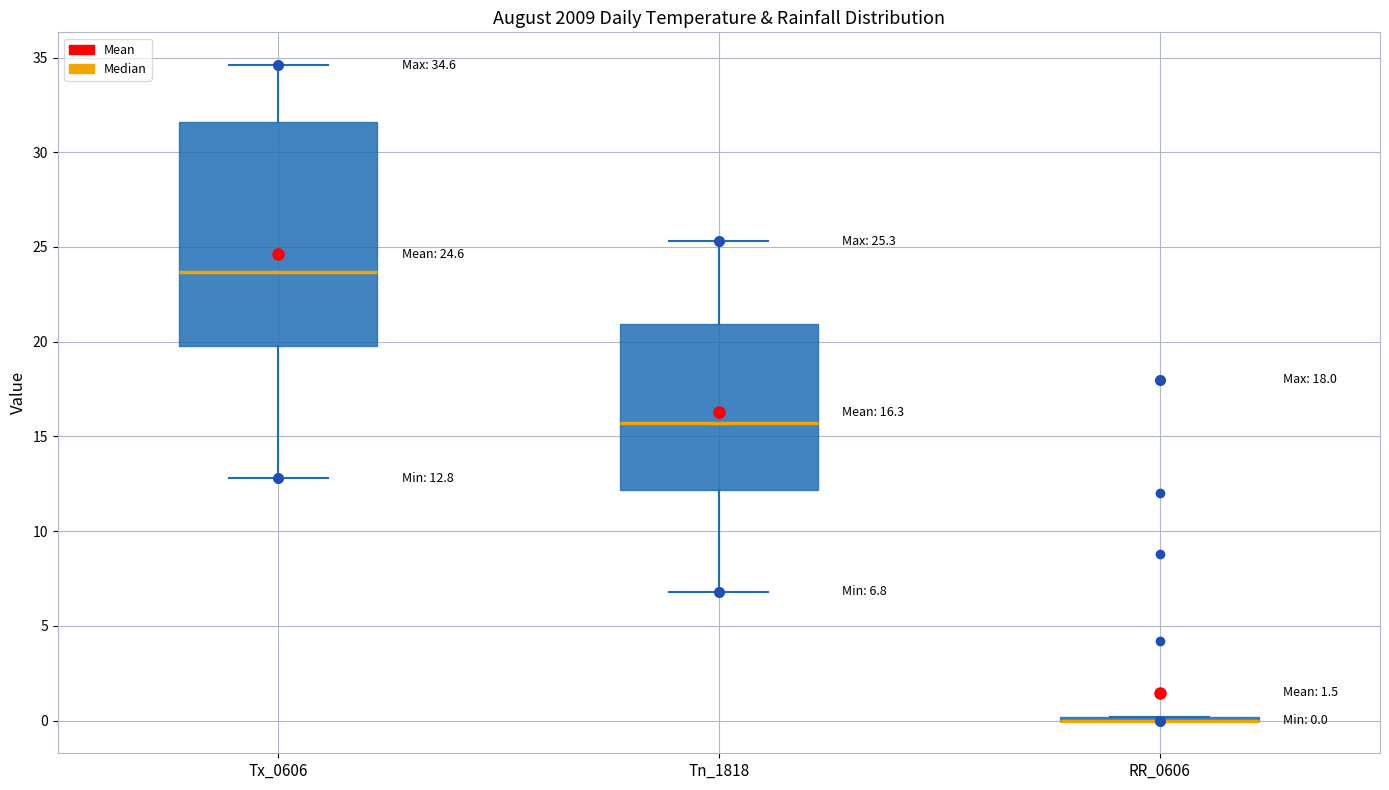

Comparing the boxes themselves (not the whiskers), which one is the tallest?

Tx_0606